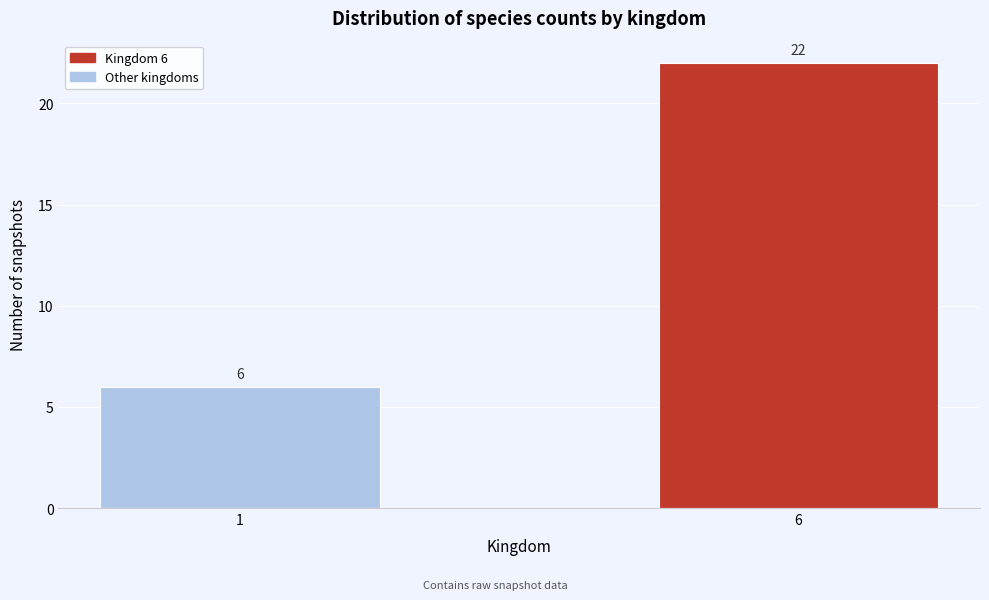

Reading left to right, extract all data points from this chart.

6	22